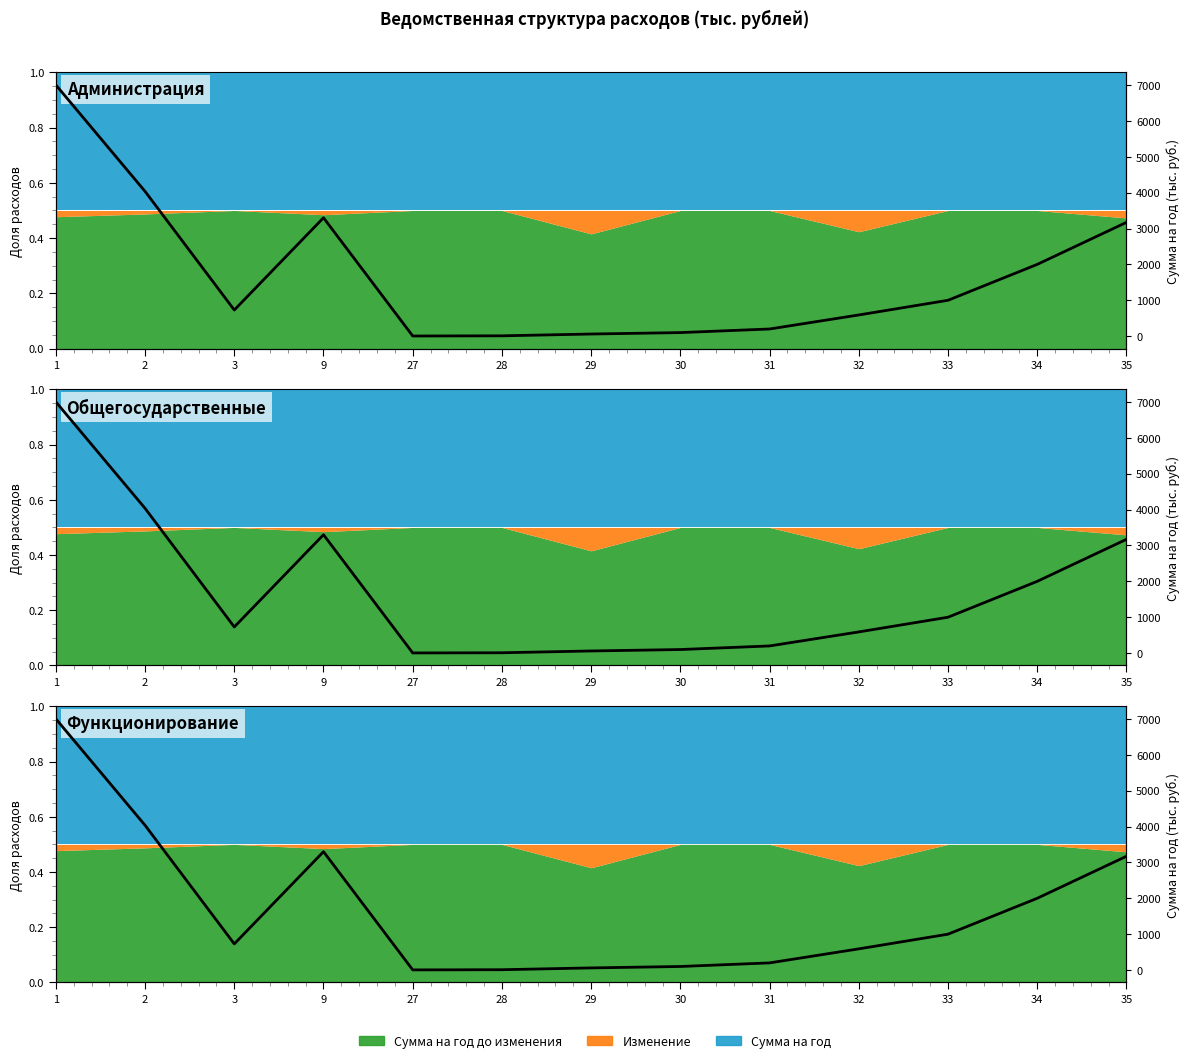

Reading left to right, extract all data points from this chart.

1=7000.7	2=4033.9	3=729.0	9=3299.9	27=5.0	28=10.0	29=60.2	30=100.0	31=200.0	32=591.0	33=1000.0	34=2000.0	35=3171.0